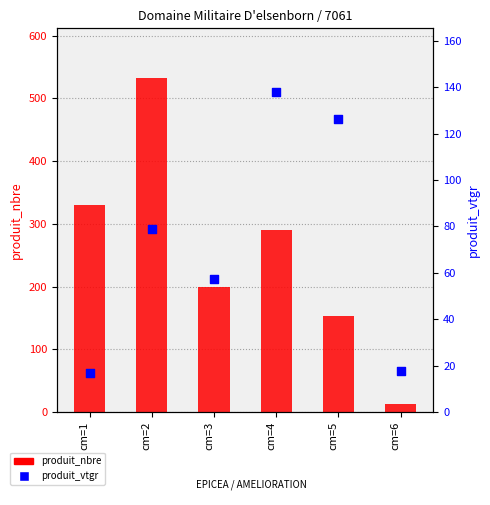

What are all the series names shown in the legend?

produit_nbre, produit_vtgr